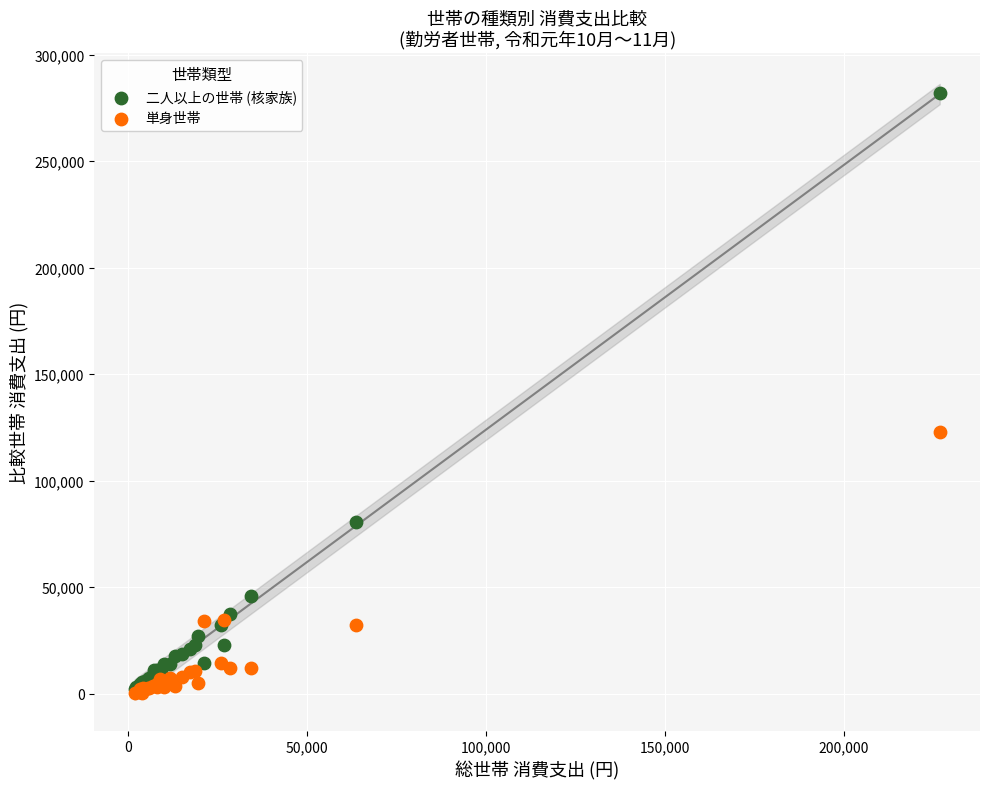

Which series has the widest spread of Y values?

二人以上の世帯 (核家族)